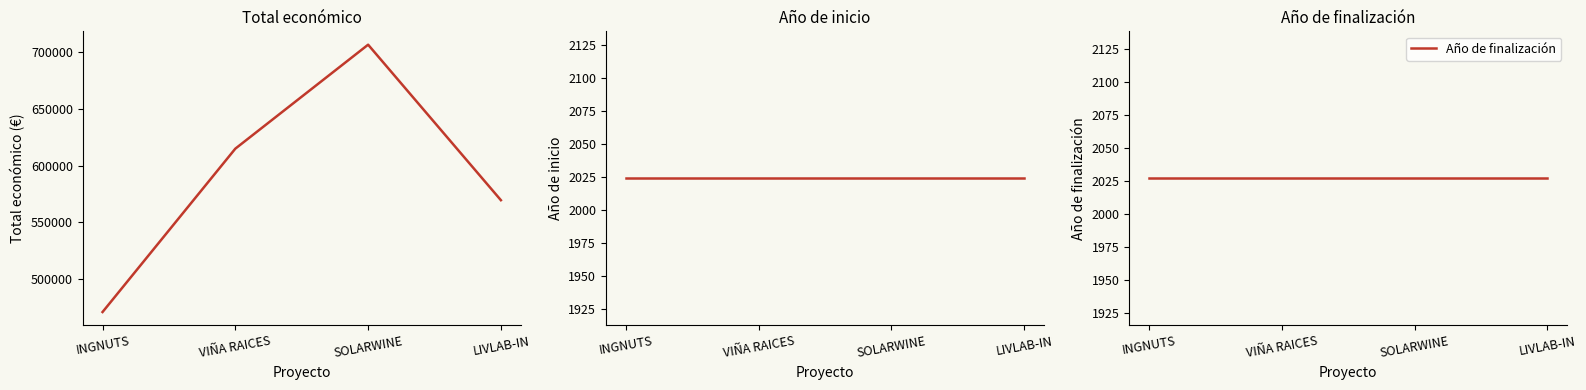

How many series are shown in this chart?

3